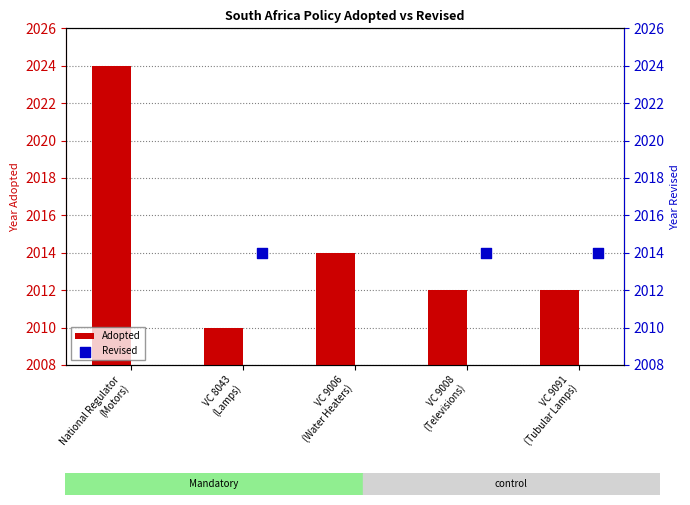

What is the ratio of the value at VC 8043
(Lamps) to the value at VC 9006
(Water Heaters)?

1.0